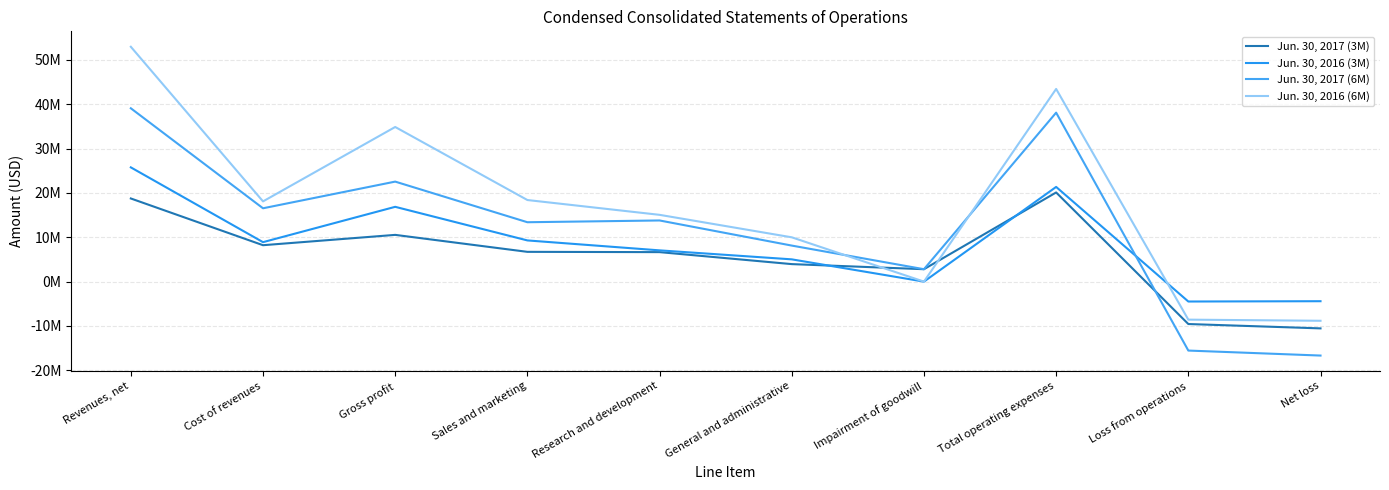

How many values in the Jun. 30, 2016 (3M) series are below 8894000?

5